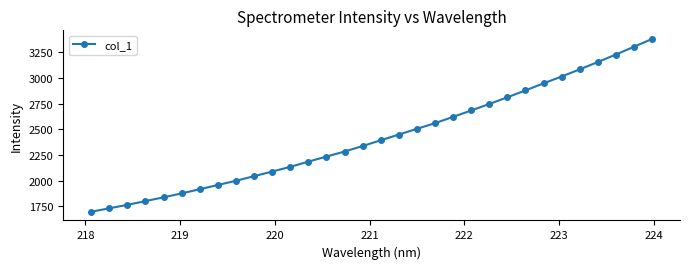

What is the difference between the second highest and second lowest values?

1573.2